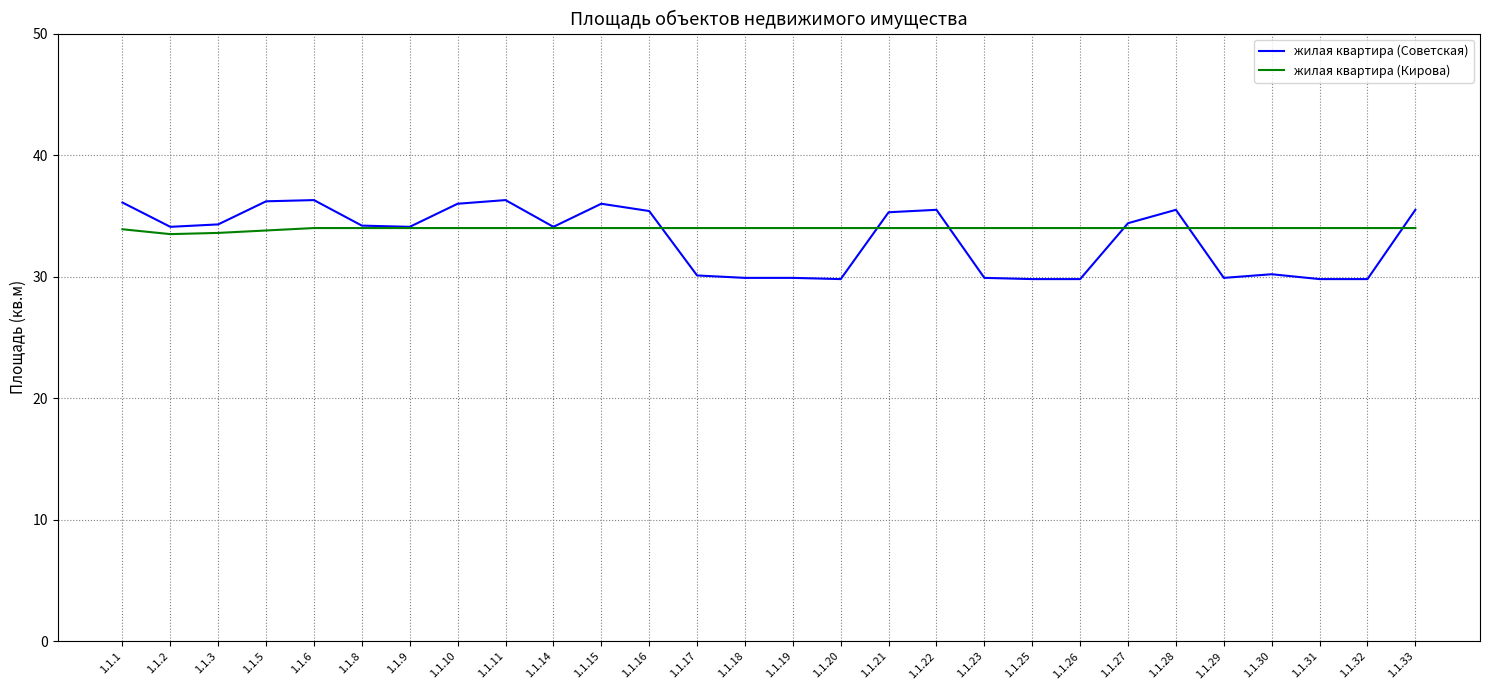

What are all the series names shown in the legend?

жилая квартира (Советская), жилая квартира (Кирова)